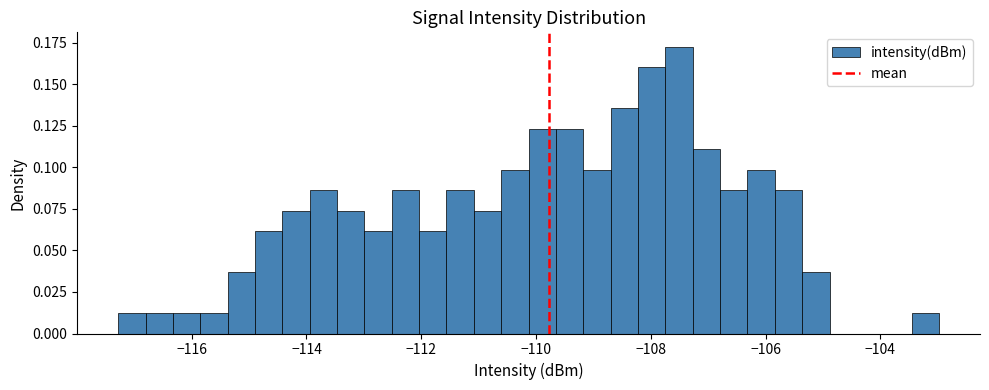

Read against the x-axis, roughly where is the centre of the tallest bar?

-107.6